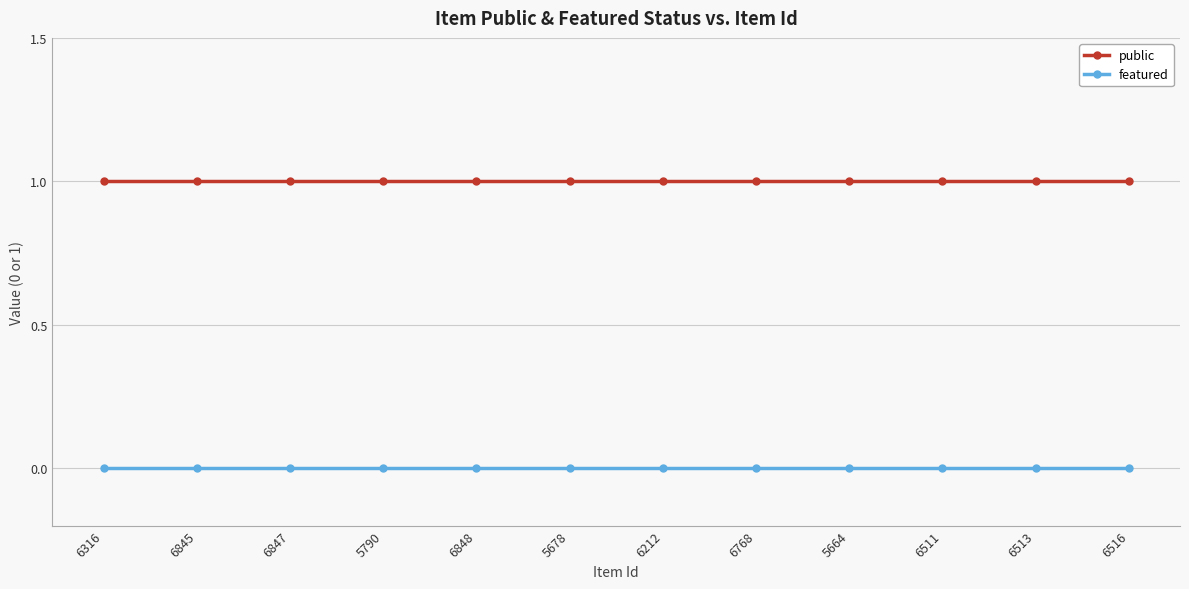

What is the sum of all public values?

12